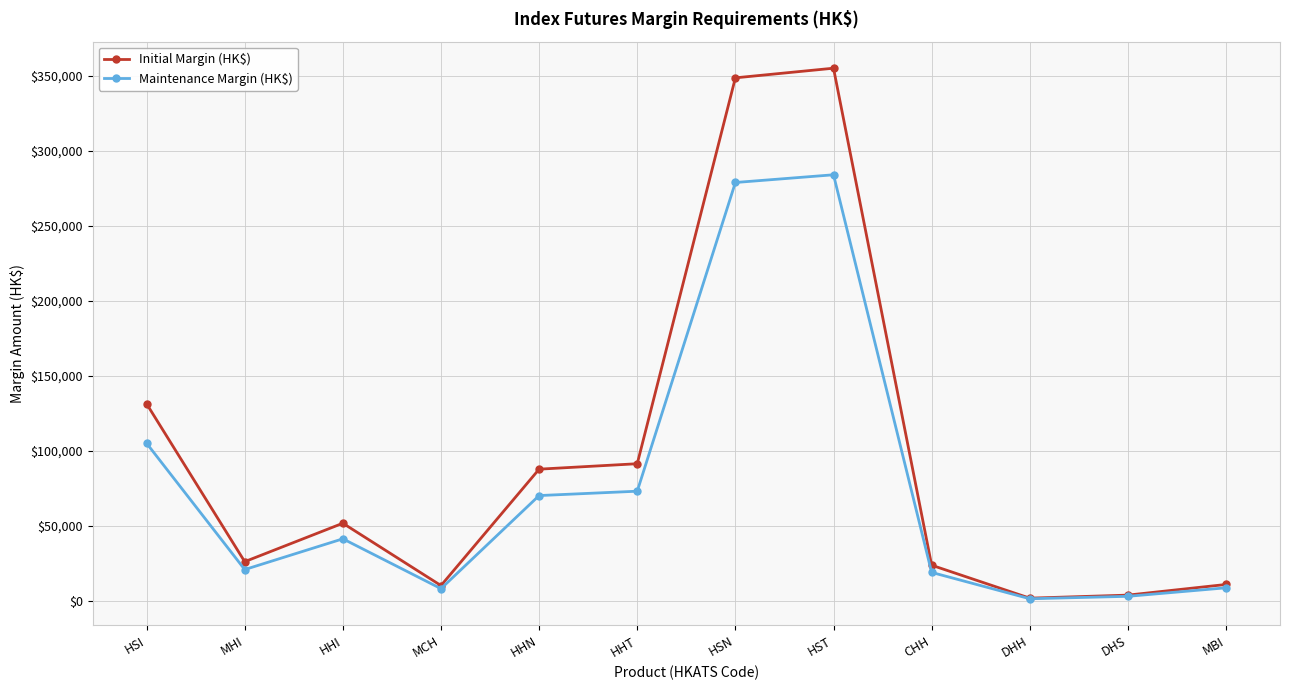

Which category has the highest value in the Initial Margin (HK$) series?

HST